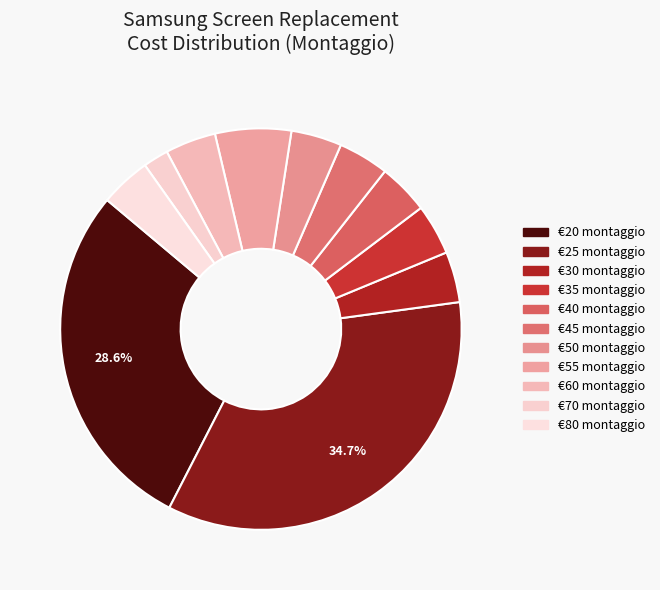

Count the number of slices in the pie.

11